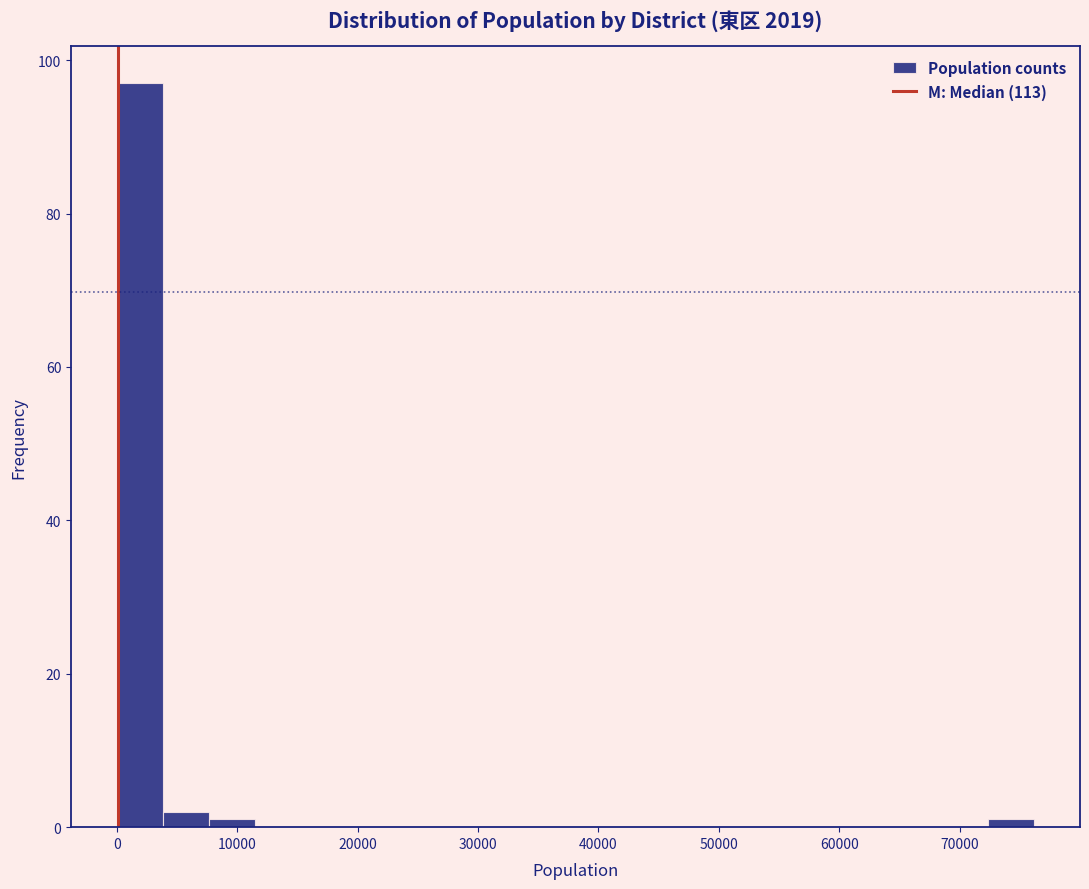

Read against the x-axis, roughly where is the centre of the tallest bar?

2000